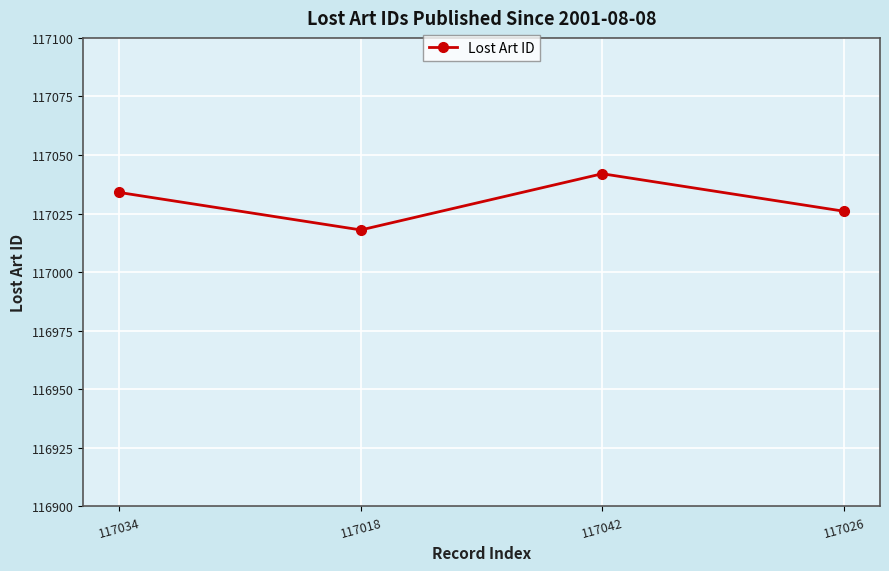

What is the ratio of the value at 117018 to the value at 117034?

1.0